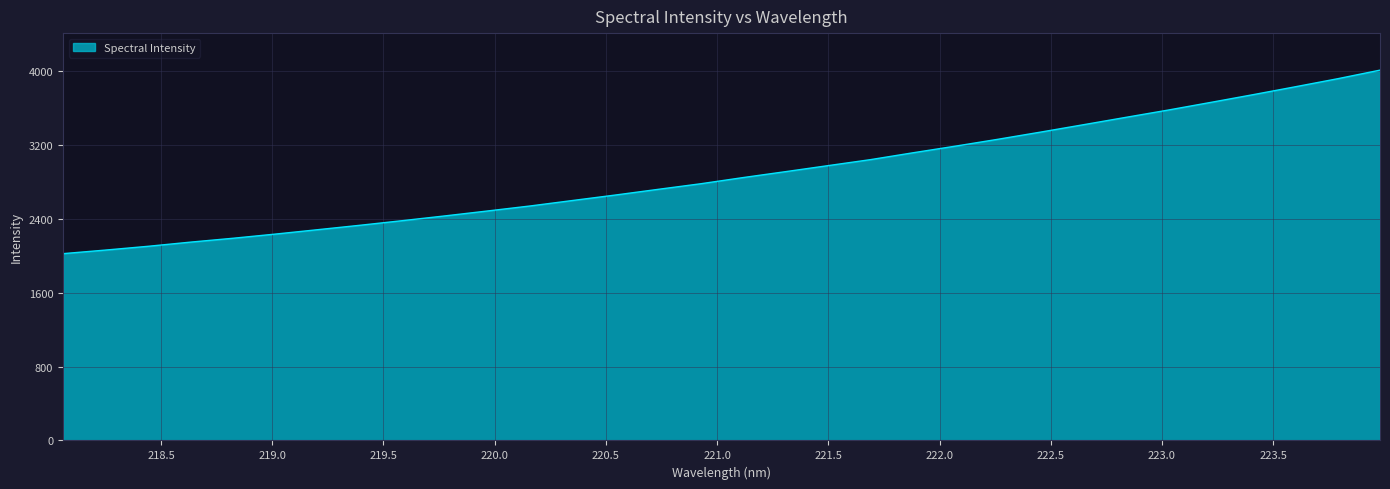

What is the minimum value shown in the chart?

2021.4